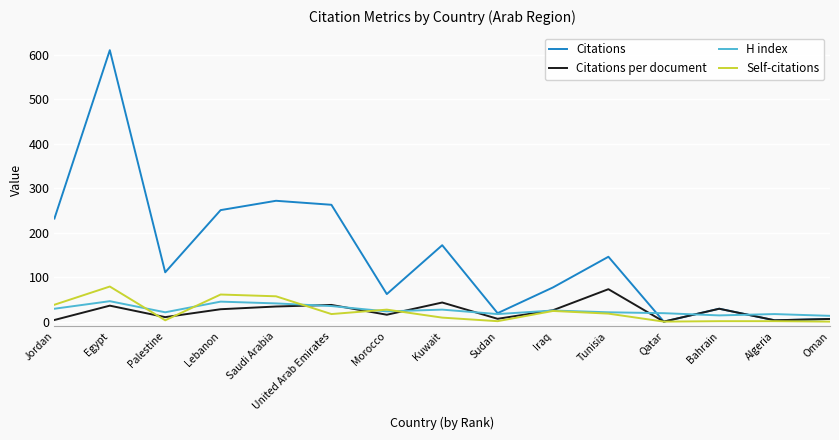

In Citations per document, how many points are lower than both neighbors (excluding endpoints)?

5